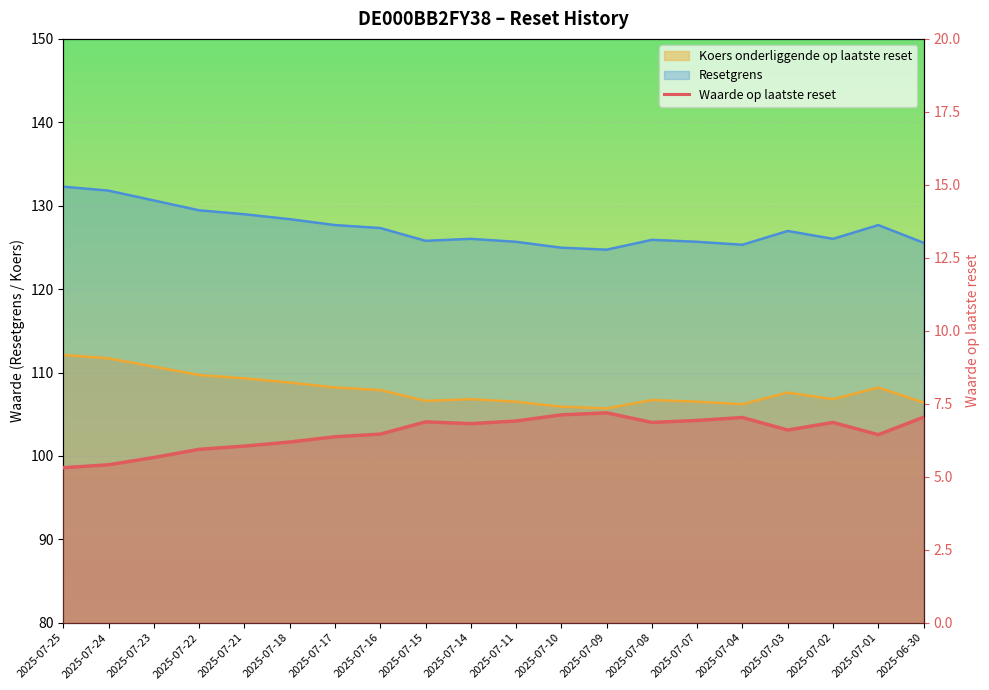

What is the difference between the values at 2025-07-16 and 2025-07-18?

0.3